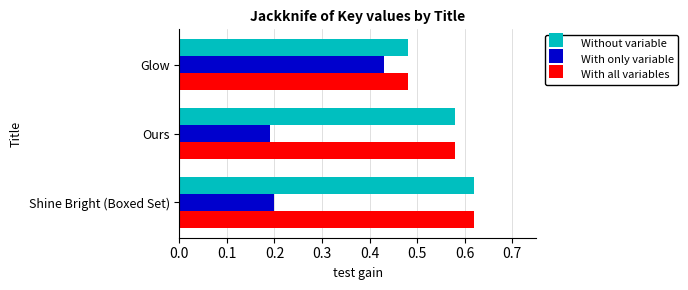

Where is With all variables nearest to the value 0?

Glow